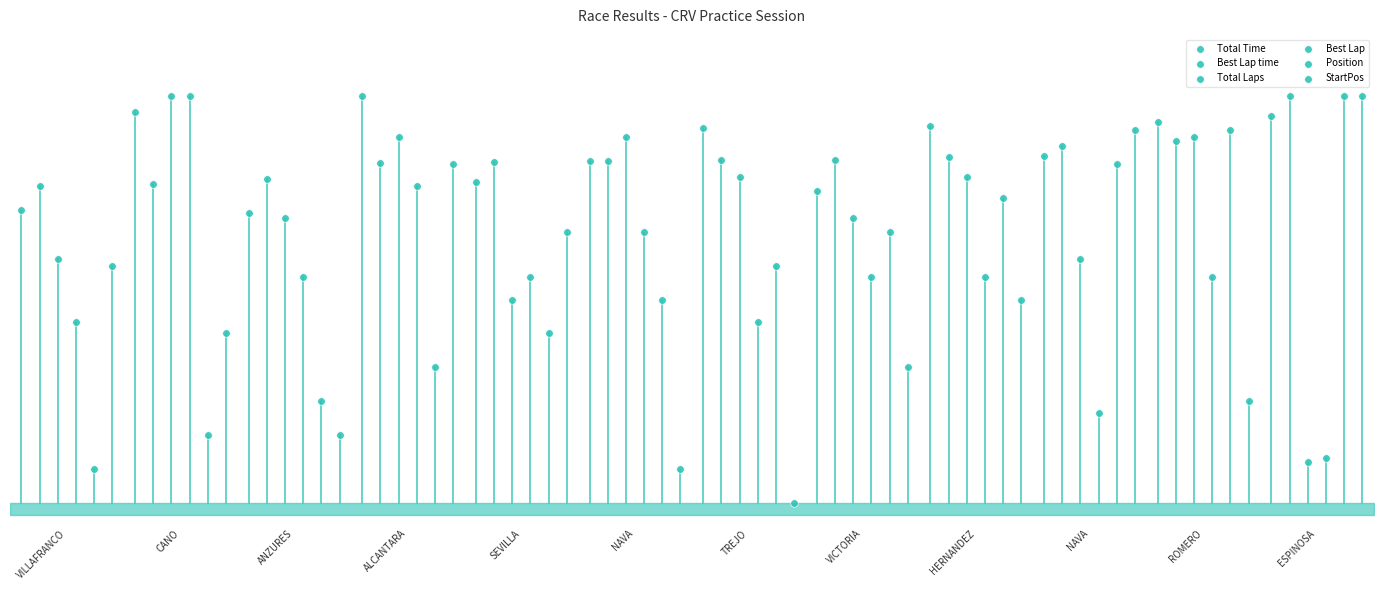

Which series contains the highest Y value?

Total Time